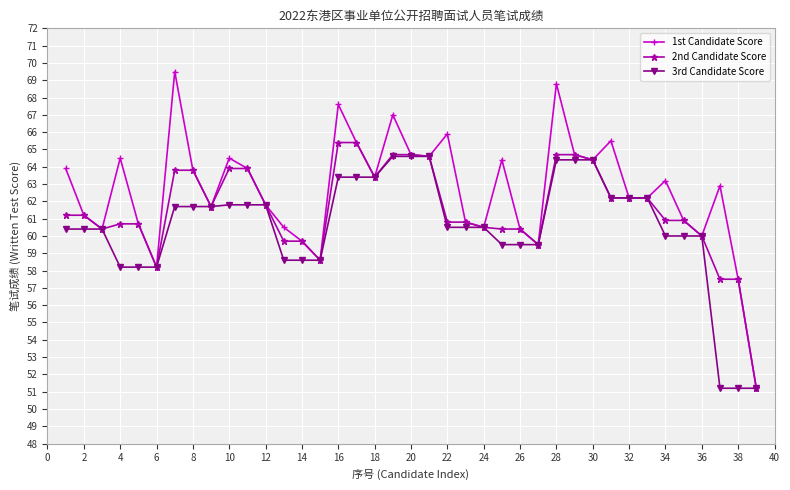

Reading right to left, list all the values displayed in this chart.

1st Candidate Score: 51.2	57.5	62.9	60.0	60.9	63.2	62.2	62.2	65.5	64.4	64.7	68.8	59.5	60.4	64.4	60.5	60.8	65.9	64.6	64.7	67.0	63.4	65.4	67.6	58.6	59.7	60.5	61.8	63.9	64.5	61.7	63.8	69.5	58.2	60.7	64.5	60.4	61.2	63.9
2nd Candidate Score: 51.2	57.5	57.5	60.0	60.9	60.9	62.2	62.2	62.2	64.4	64.7	64.7	59.5	60.4	60.4	60.5	60.8	60.8	64.6	64.7	64.7	63.4	65.4	65.4	58.6	59.7	59.7	61.8	63.9	63.9	61.7	63.8	63.8	58.2	60.7	60.7	60.4	61.2	61.2
3rd Candidate Score: 51.2	51.2	51.2	60.0	60.0	60.0	62.2	62.2	62.2	64.4	64.4	64.4	59.5	59.5	59.5	60.5	60.5	60.5	64.6	64.6	64.6	63.4	63.4	63.4	58.6	58.6	58.6	61.8	61.8	61.8	61.7	61.7	61.7	58.2	58.2	58.2	60.4	60.4	60.4